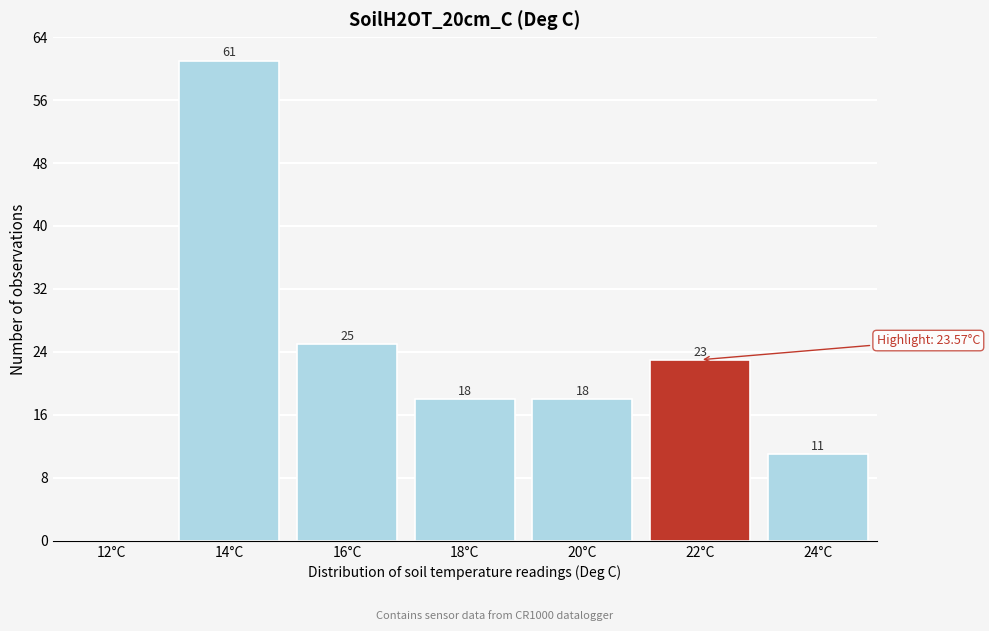

Reading left to right, transcribe all the data shown in this chart.

12°C=0	14°C=61	16°C=25	18°C=18	20°C=18	22°C=23	24°C=11